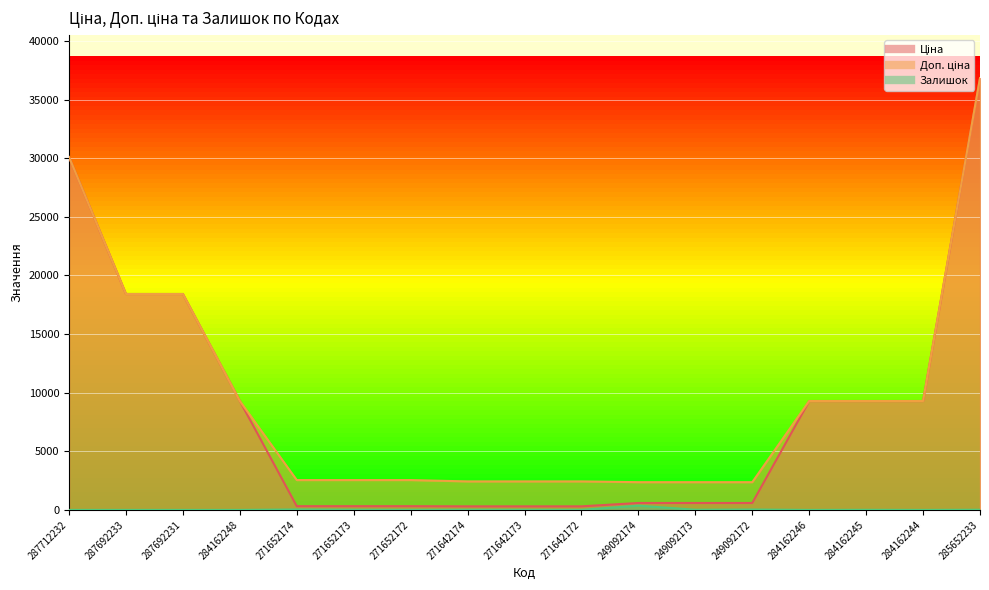

What is the lowest value of the Ціна series?

304.1